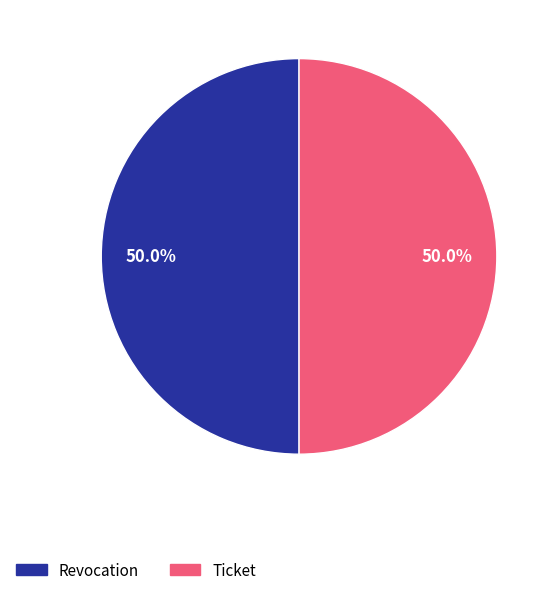

Approximately how many times larger is the value at Revocation compared to Ticket?

1.0